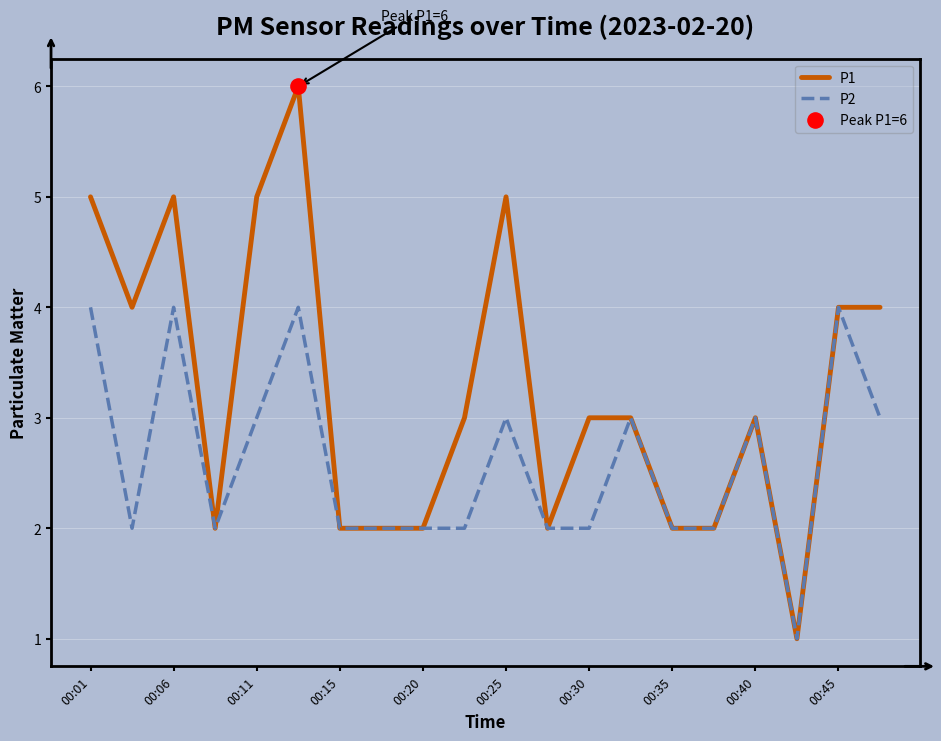

Which series has the largest total across all categories?

P1